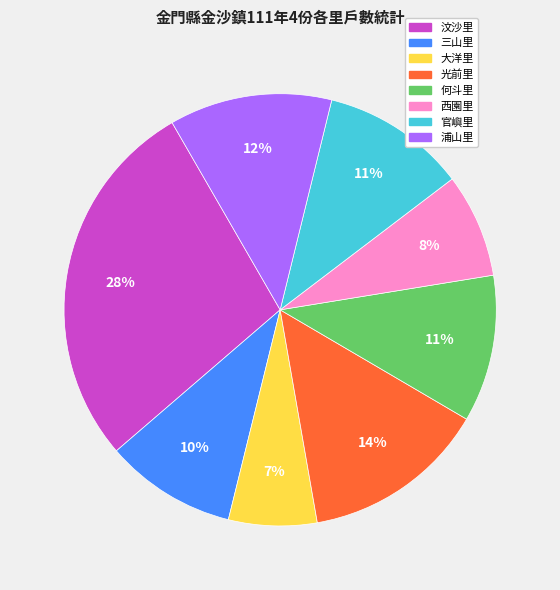

The 西園里 slice represents 8% of the pie. True or false?

True